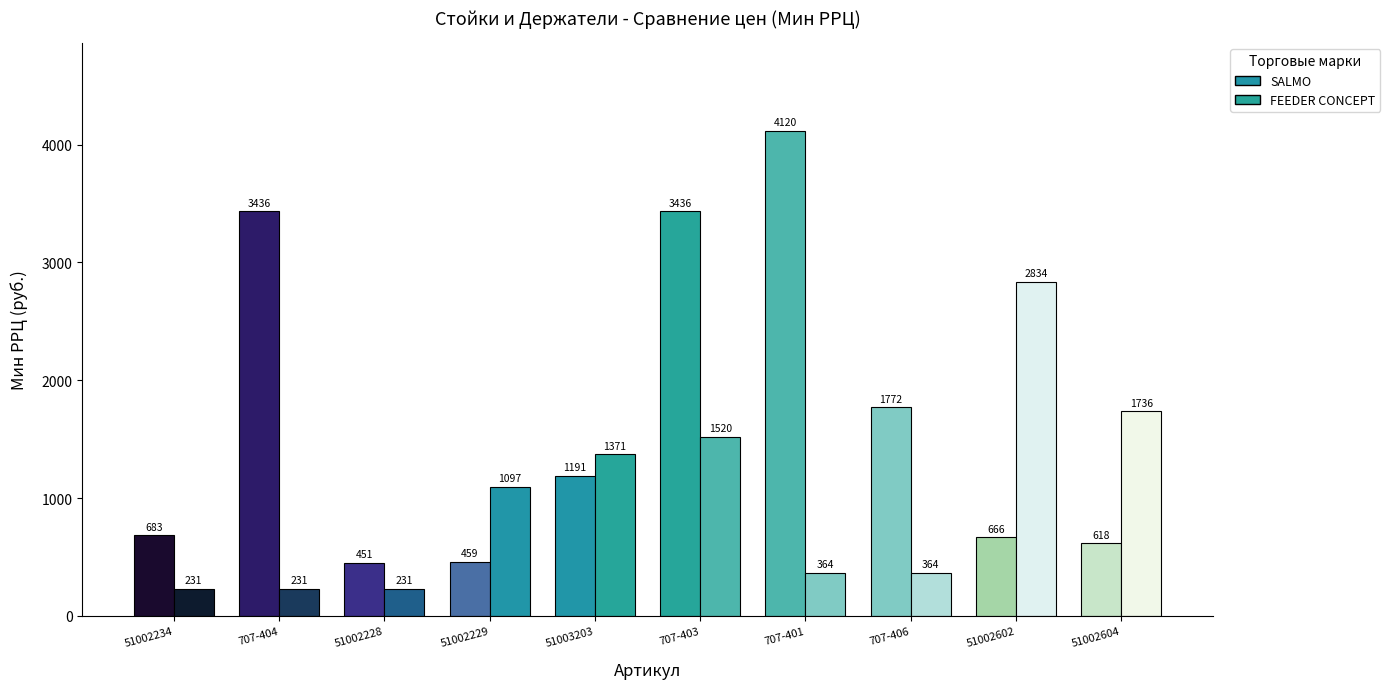

At how many categories does at least one series exceed 3283?

3